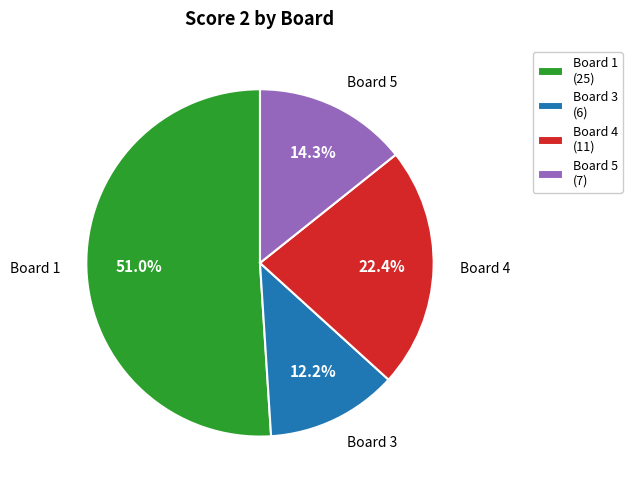

How many segments does this pie chart have?

4